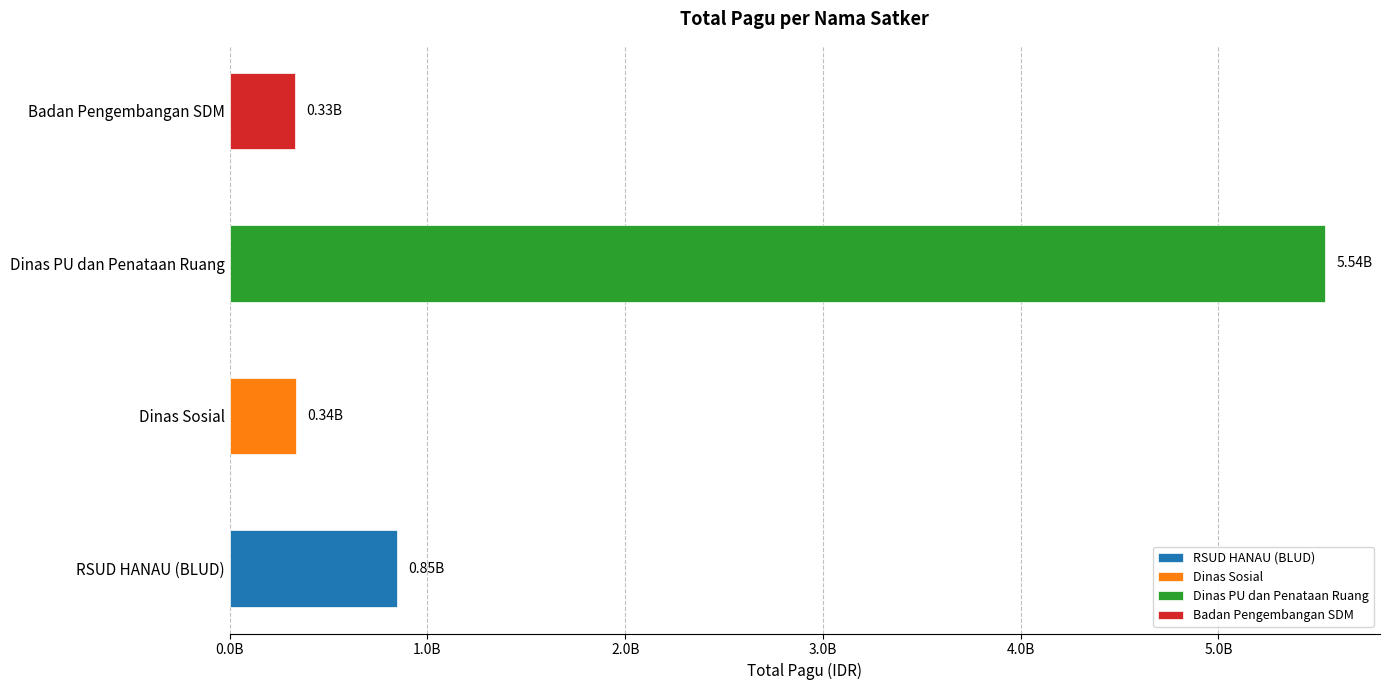

At which category does the chart reach its peak across all series?

Dinas Pekerjaan Umum dan Penataan Ruang